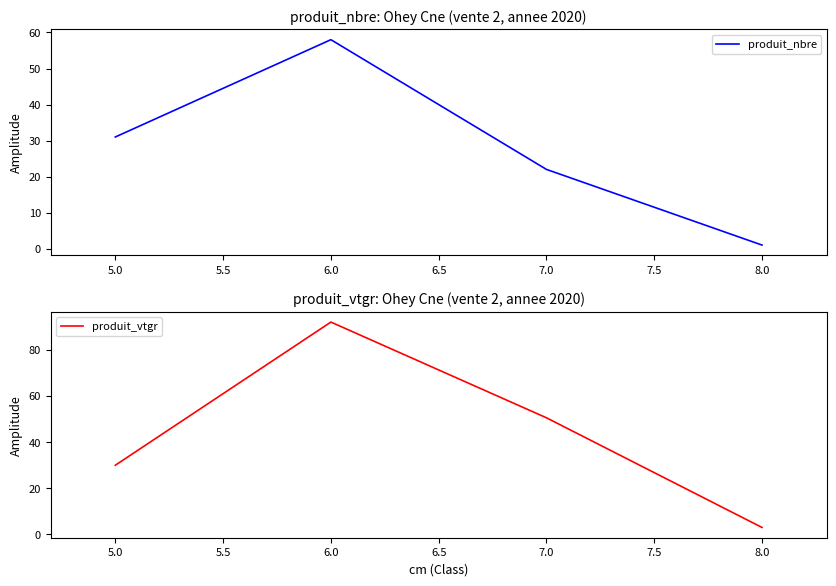

Reading left to right, list all the values displayed in this chart.

produit_nbre: 5.0=31.0	6.0=58.0	7.0=22.0	8.0=1.0
produit_vtgr: 5.0=29.8	6.0=92.0	7.0=50.4	8.0=2.8